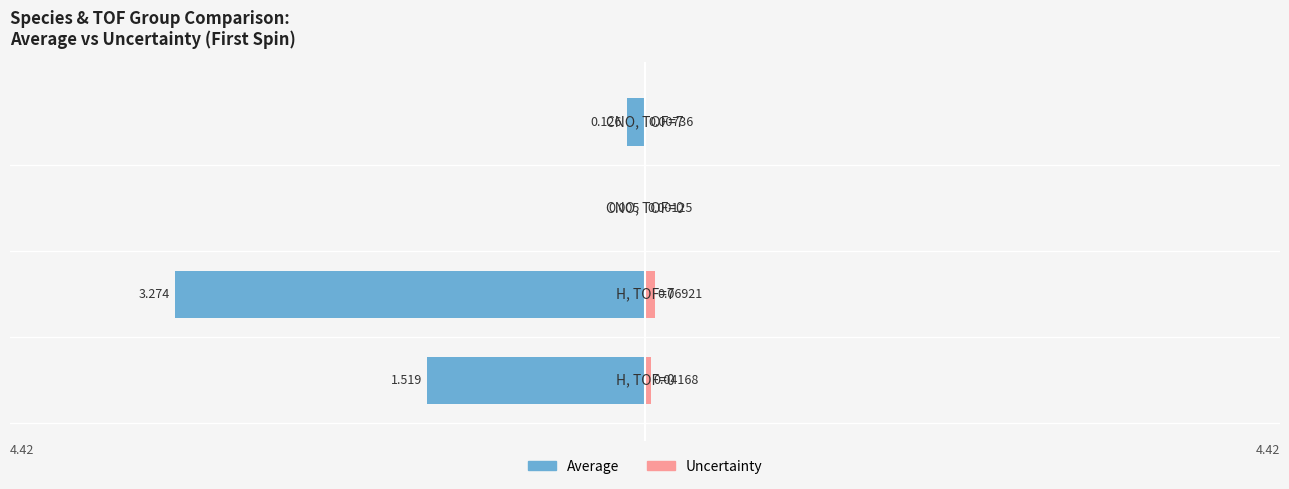

What is the total value across all series at −2?

-0.1